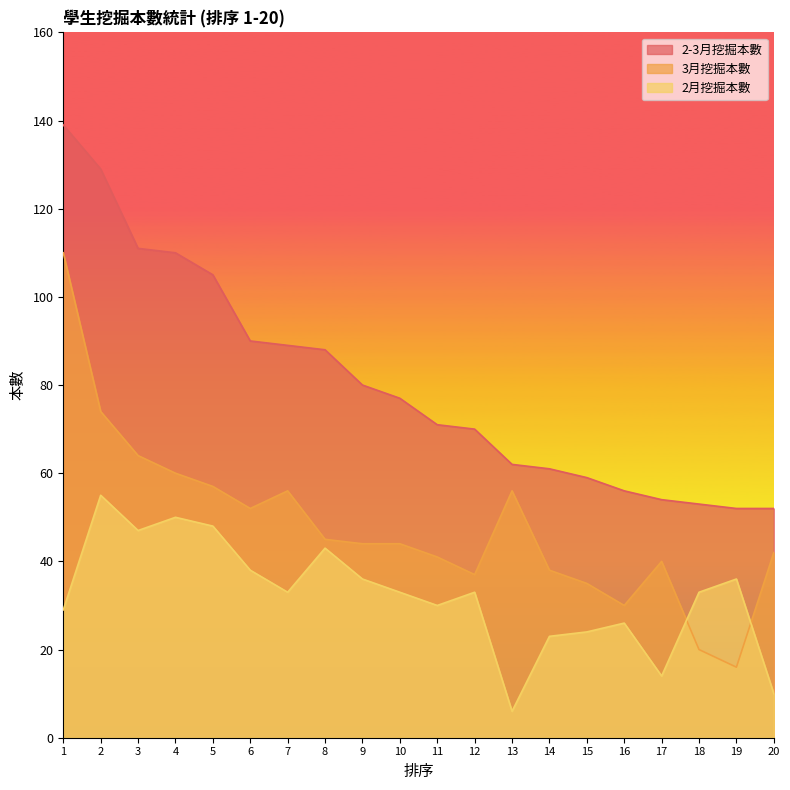

True or false: 3月挖掘本數 and 2-3月挖掘本數 intersect in this chart.

False